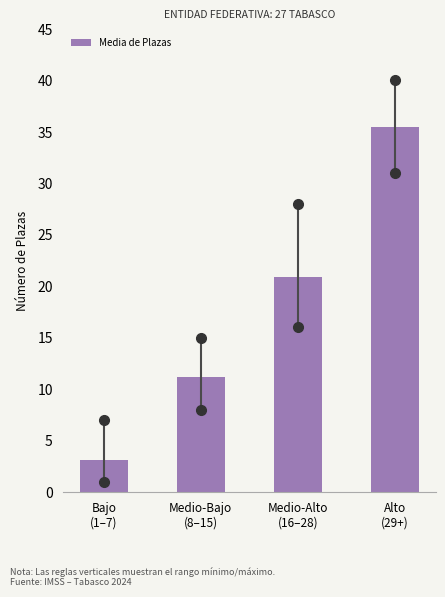

Reading left to right, list all the values displayed in this chart.

3.1	11.1	20.8	35.5